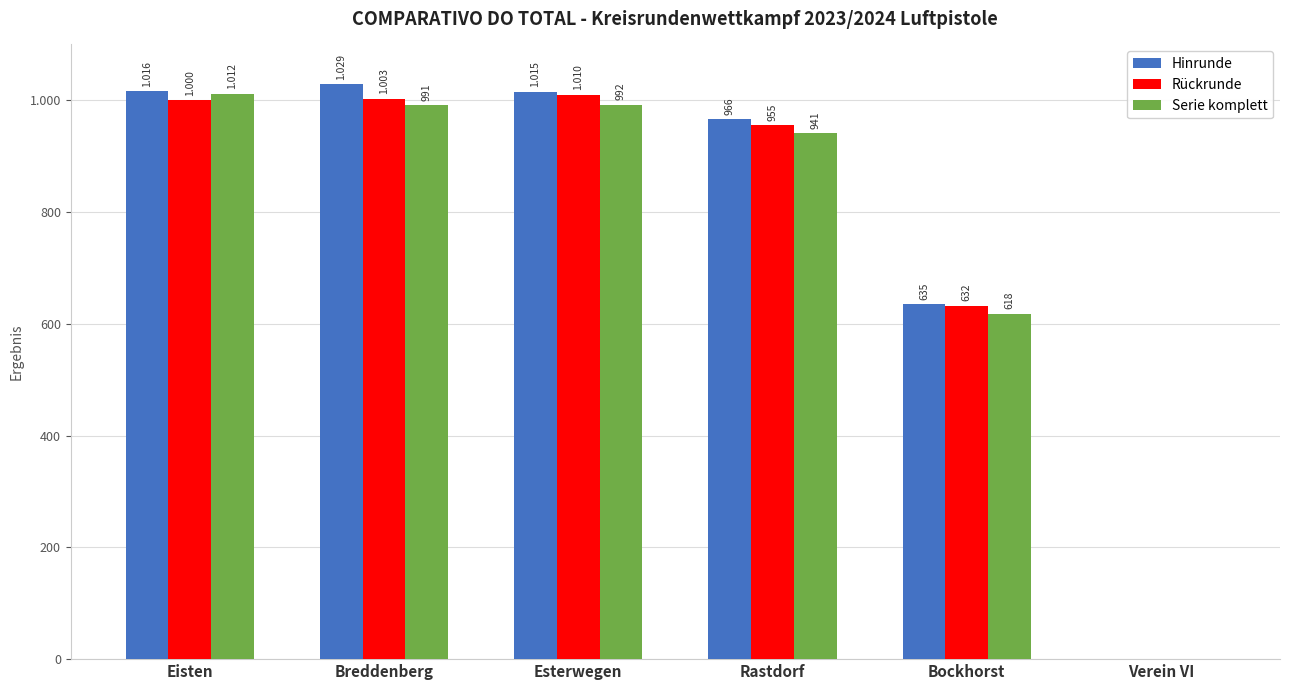

What is the average value of the Hinrunde series?

777